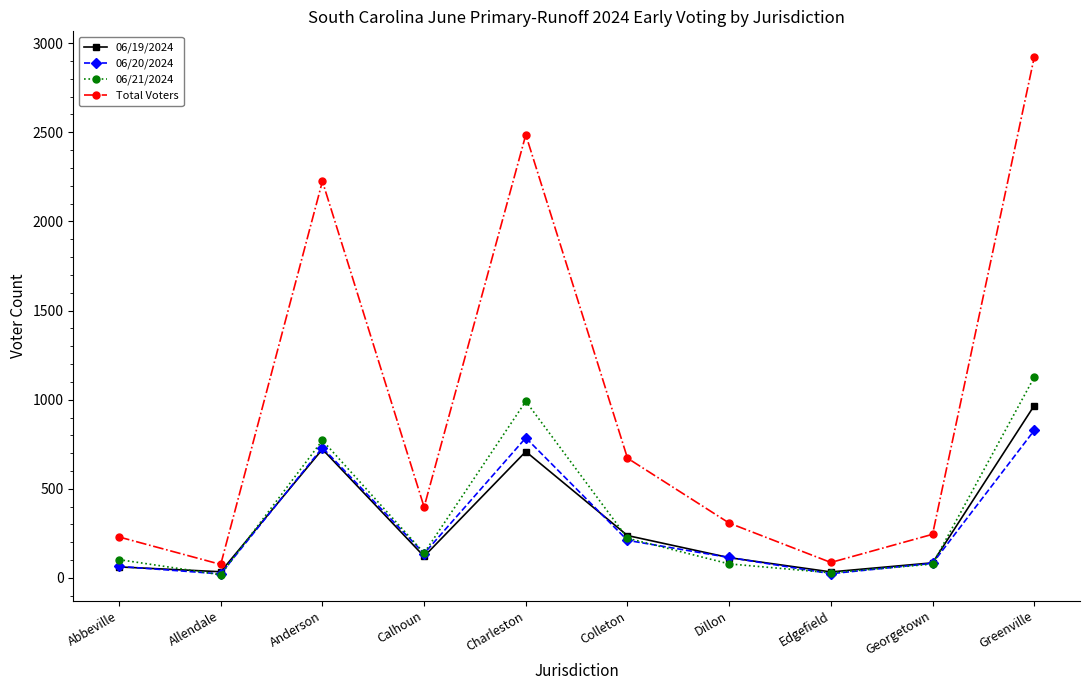

Does the chart display data point markers on the line(s)?

Yes